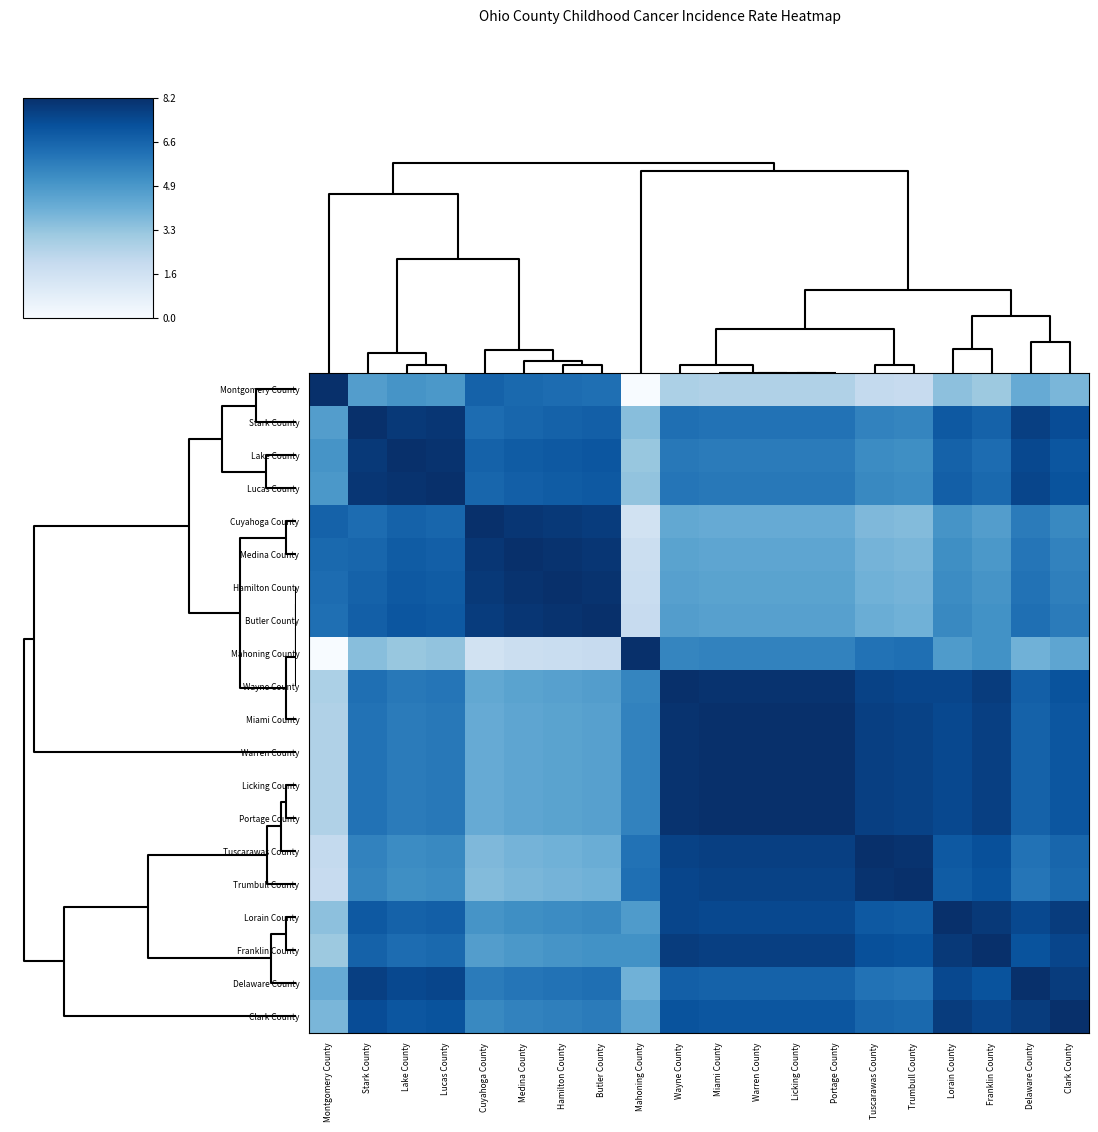

Which has a higher value, Tuscarawas County or Stark County?

Stark County